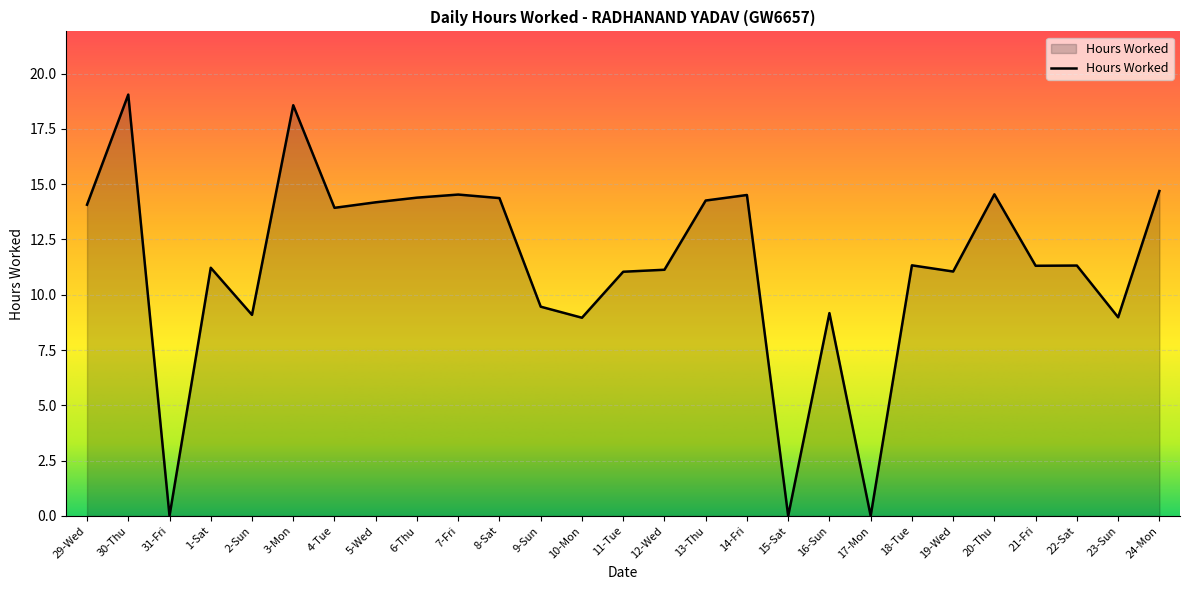

At which label does the data first exceed 11?

29-Wed